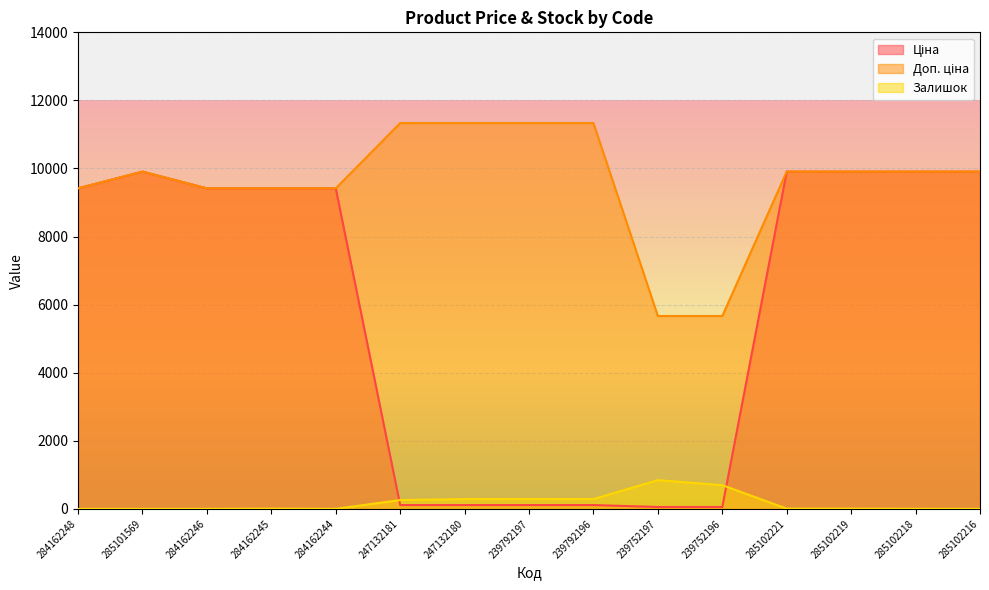

How many data points in Залишок are less than 7?

6